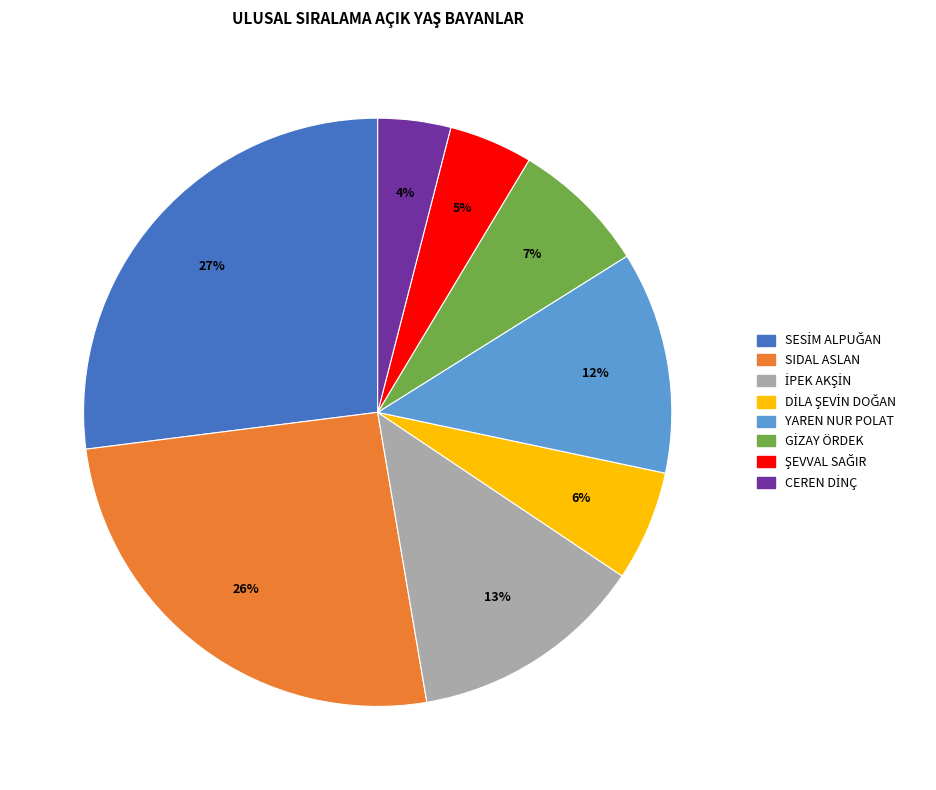

Does any single category account for the majority?

No